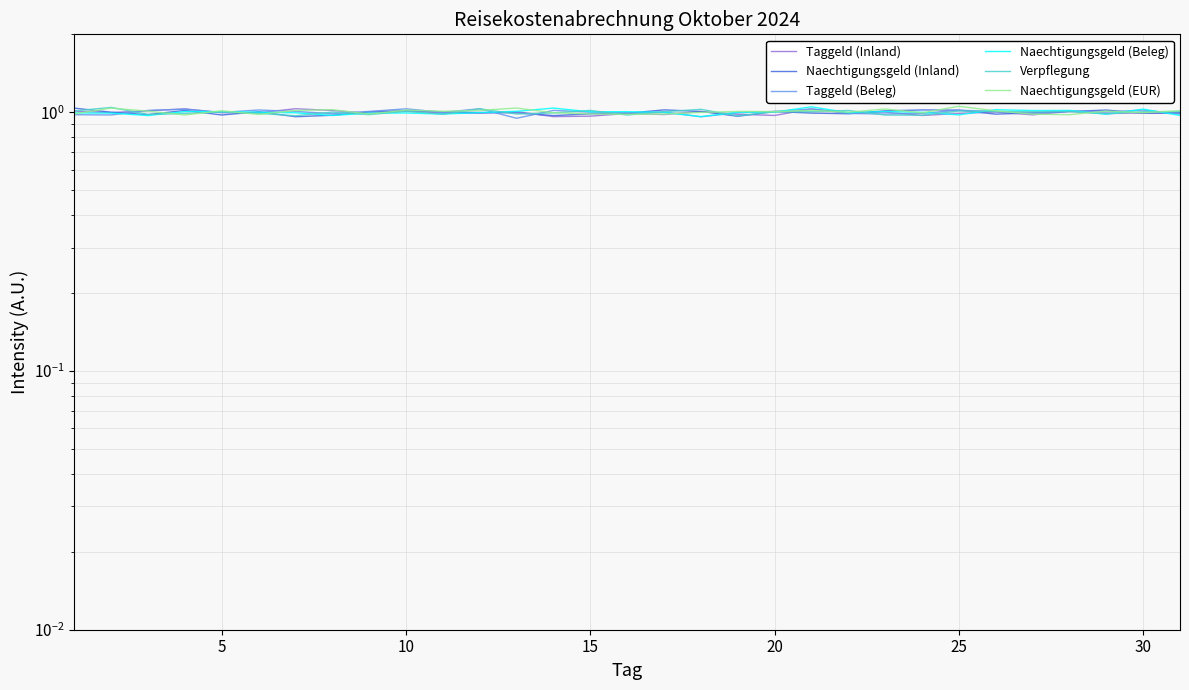

How many lines are shown in the chart?

6